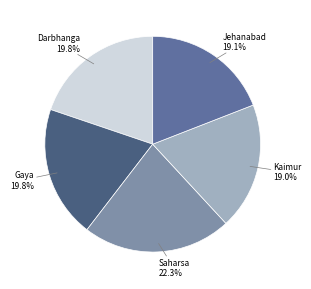

Which has a higher value, Gaya or Saharsa?

Saharsa